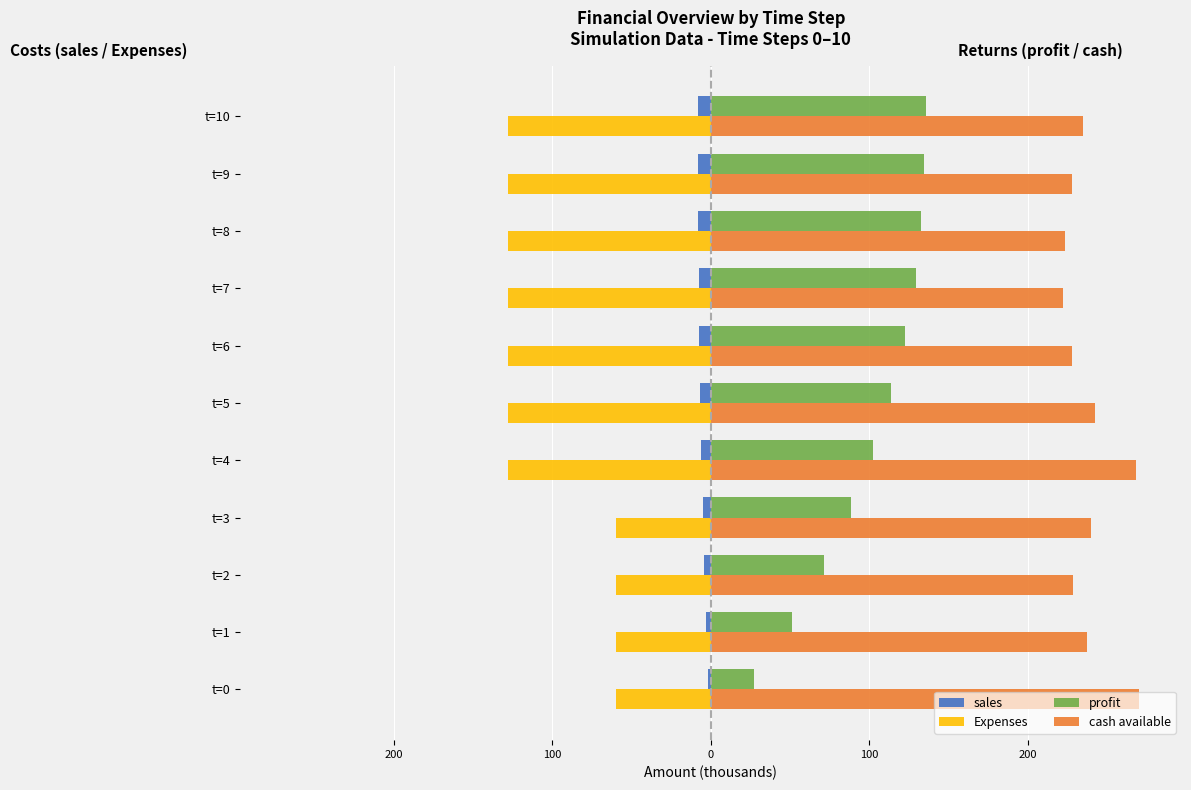

Reading left to right, what are all the values shown in this chart?

sales: -1.6	-3.0	-4.2	-5.2	-6.0	-6.7	-7.2	-7.6	-7.8	-7.9	-8.0
Expenses: -60.0	-60.0	-60.0	-60.0	-128.0	-128.0	-128.0	-128.0	-128.0	-128.0	-128.0
profit: 27.2	51.0	71.4	88.4	102.0	113.6	122.4	129.2	132.6	134.6	136.0
cash available: 270.0	237.2	228.2	239.6	268.0	242.0	227.6	222.0	223.2	227.8	234.4